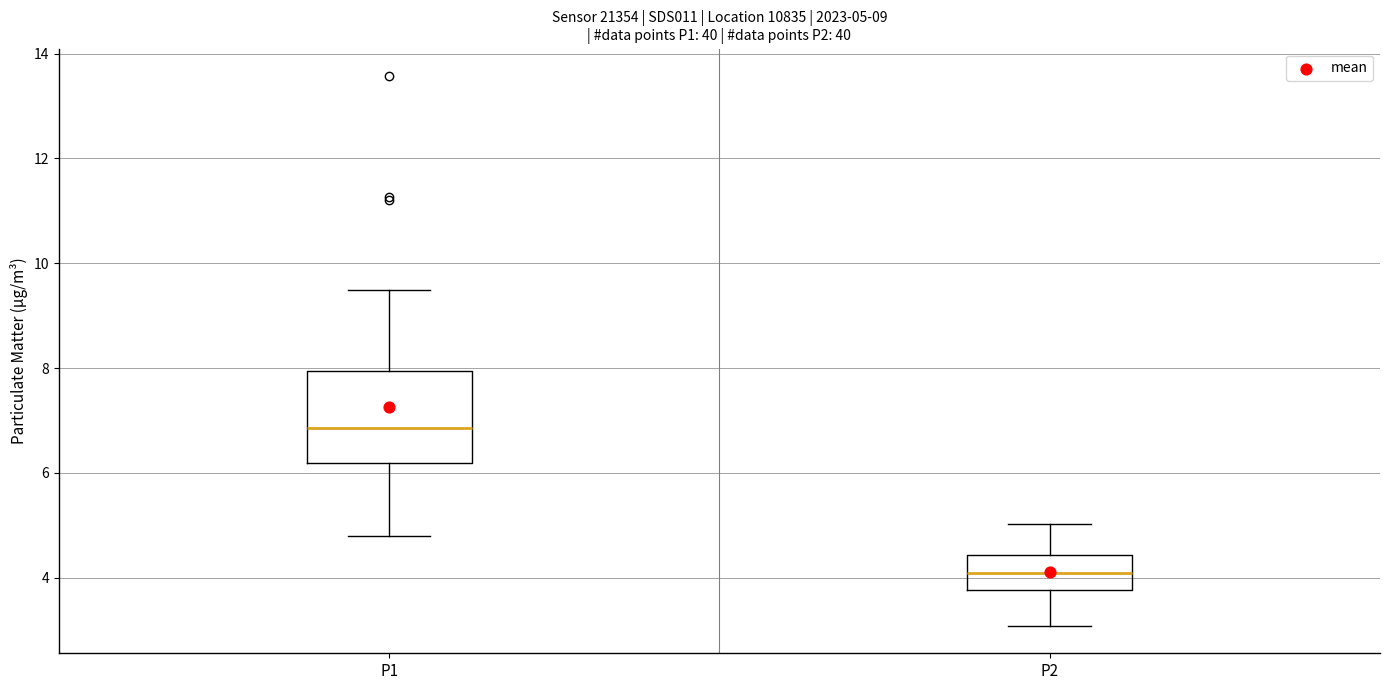

Which box is the tallest, from its lower edge to its upper edge?

P1